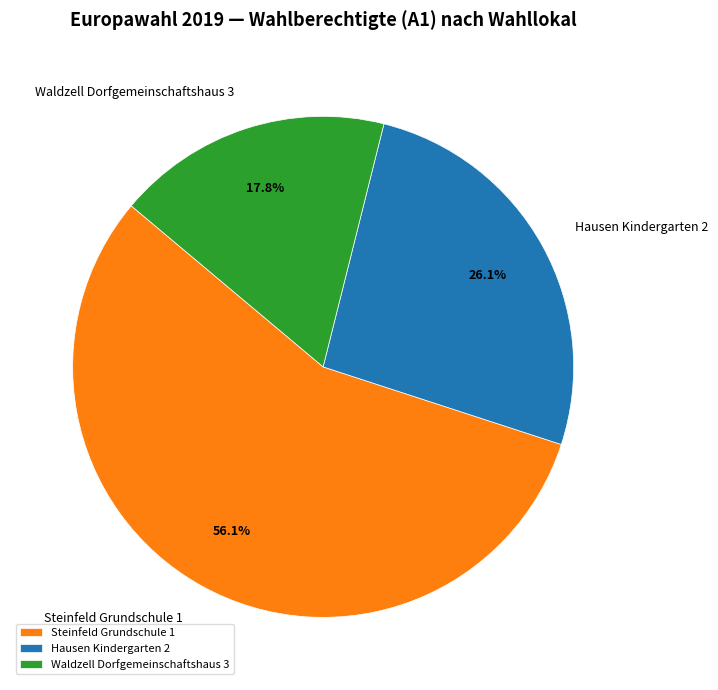

Which slice is the smallest?

Waldzell Dorfgemeinschaftshaus 3